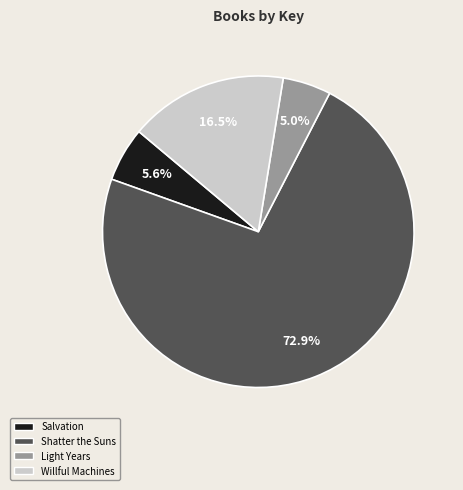

To the nearest percent, what is the difference between the largest and smallest slice percentages?

68%